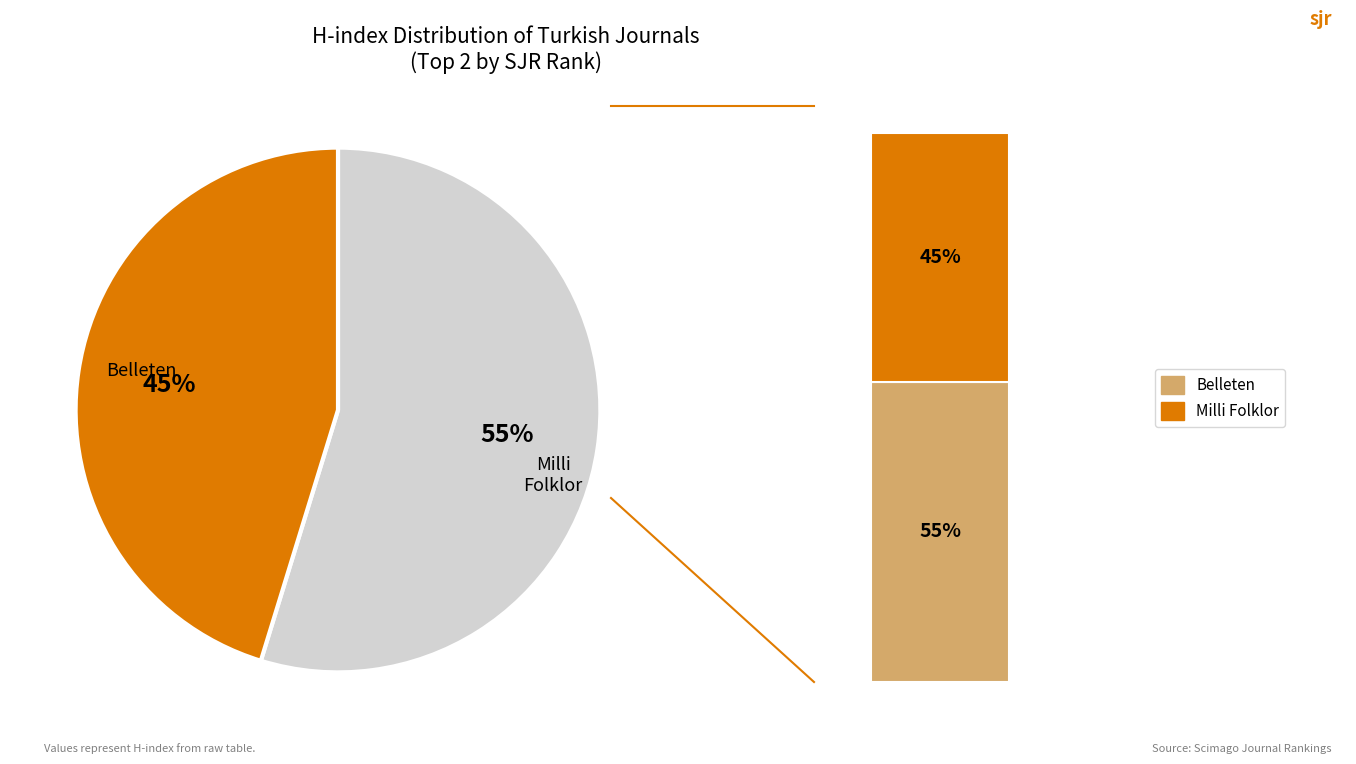

What percentage is the Belleten slice, to the nearest percent?

55%